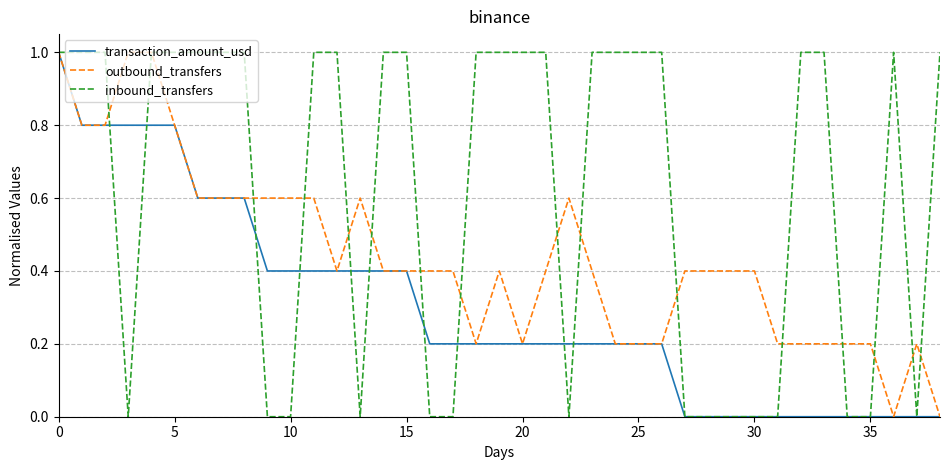

Which series has the largest total across all categories?

inbound_transfers